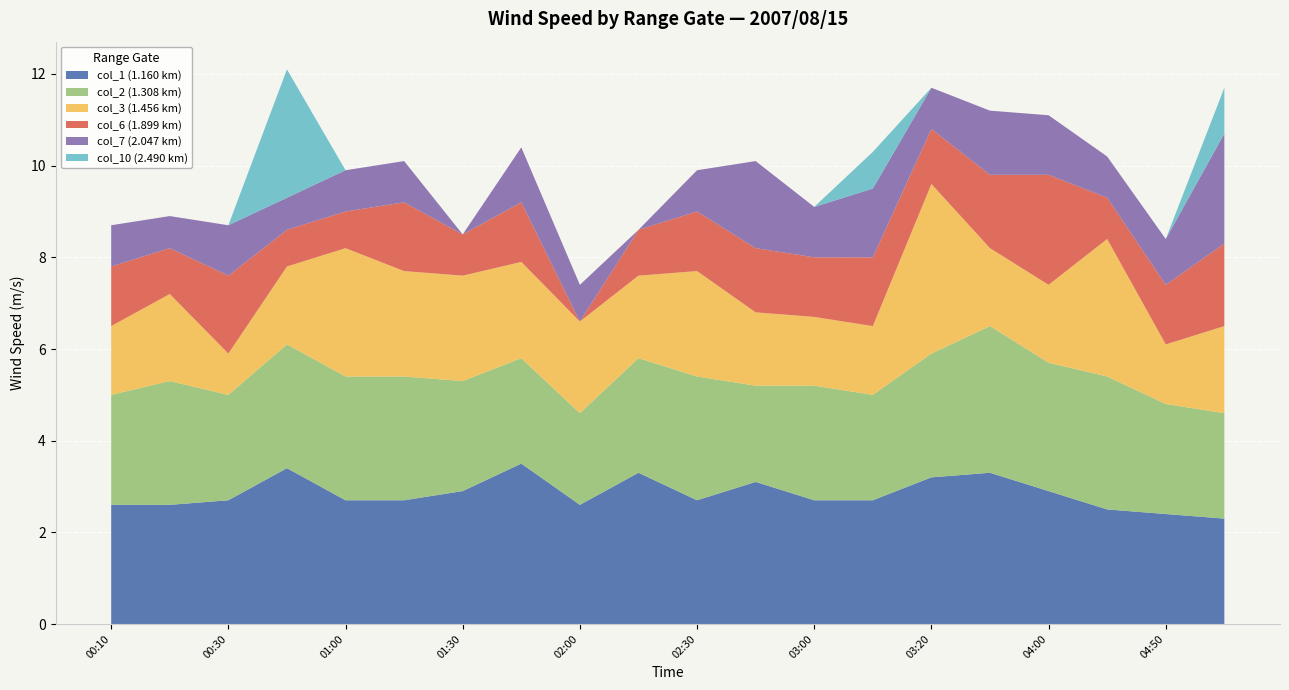

Reading right to left, transcribe all the data shown in this chart.

col_1 (1.160 km): 2007/08/15 05:00=2.3	2007/08/15 04:50=2.4	2007/08/15 04:20=2.5	2007/08/15 04:00=2.9	2007/08/15 03:50=3.3	2007/08/15 03:20=3.2	2007/08/15 03:10=2.7	2007/08/15 03:00=2.7	2007/08/15 02:50=3.1	2007/08/15 02:30=2.7	2007/08/15 02:10=3.3	2007/08/15 02:00=2.6	2007/08/15 01:50=3.5	2007/08/15 01:30=2.9	2007/08/15 01:20=2.7	2007/08/15 01:00=2.7	2007/08/15 00:50=3.4	2007/08/15 00:30=2.7	2007/08/15 00:20=2.6	2007/08/15 00:10=2.6
col_2 (1.308 km): 2007/08/15 05:00=2.3	2007/08/15 04:50=2.4	2007/08/15 04:20=2.9	2007/08/15 04:00=2.8	2007/08/15 03:50=3.2	2007/08/15 03:20=2.7	2007/08/15 03:10=2.3	2007/08/15 03:00=2.5	2007/08/15 02:50=2.1	2007/08/15 02:30=2.7	2007/08/15 02:10=2.5	2007/08/15 02:00=2.0	2007/08/15 01:50=2.3	2007/08/15 01:30=2.4	2007/08/15 01:20=2.7	2007/08/15 01:00=2.7	2007/08/15 00:50=2.7	2007/08/15 00:30=2.3	2007/08/15 00:20=2.7	2007/08/15 00:10=2.4
col_3 (1.456 km): 2007/08/15 05:00=1.9	2007/08/15 04:50=1.3	2007/08/15 04:20=3.0	2007/08/15 04:00=1.7	2007/08/15 03:50=1.7	2007/08/15 03:20=3.7	2007/08/15 03:10=1.5	2007/08/15 03:00=1.5	2007/08/15 02:50=1.6	2007/08/15 02:30=2.3	2007/08/15 02:10=1.8	2007/08/15 02:00=2.0	2007/08/15 01:50=2.1	2007/08/15 01:30=2.3	2007/08/15 01:20=2.3	2007/08/15 01:00=2.8	2007/08/15 00:50=1.7	2007/08/15 00:30=0.9	2007/08/15 00:20=1.9	2007/08/15 00:10=1.5
col_6 (1.899 km): 2007/08/15 05:00=1.8	2007/08/15 04:50=1.3	2007/08/15 04:20=0.9	2007/08/15 04:00=2.4	2007/08/15 03:50=1.6	2007/08/15 03:20=1.2	2007/08/15 03:10=1.5	2007/08/15 03:00=1.3	2007/08/15 02:50=1.4	2007/08/15 02:30=1.3	2007/08/15 02:10=1.0	2007/08/15 02:00=0.0	2007/08/15 01:50=1.3	2007/08/15 01:30=0.9	2007/08/15 01:20=1.5	2007/08/15 01:00=0.8	2007/08/15 00:50=0.8	2007/08/15 00:30=1.7	2007/08/15 00:20=1.0	2007/08/15 00:10=1.3
col_7 (2.047 km): 2007/08/15 05:00=2.4	2007/08/15 04:50=1.0	2007/08/15 04:20=0.9	2007/08/15 04:00=1.3	2007/08/15 03:50=1.4	2007/08/15 03:20=0.9	2007/08/15 03:10=1.5	2007/08/15 03:00=1.1	2007/08/15 02:50=1.9	2007/08/15 02:30=0.9	2007/08/15 02:10=0.0	2007/08/15 02:00=0.8	2007/08/15 01:50=1.2	2007/08/15 01:30=0.0	2007/08/15 01:20=0.9	2007/08/15 01:00=0.9	2007/08/15 00:50=0.7	2007/08/15 00:30=1.1	2007/08/15 00:20=0.7	2007/08/15 00:10=0.9
col_10 (2.490 km): 2007/08/15 05:00=1.0	2007/08/15 04:50=0.0	2007/08/15 04:20=0.0	2007/08/15 04:00=0.0	2007/08/15 03:50=0.0	2007/08/15 03:20=0.0	2007/08/15 03:10=0.8	2007/08/15 03:00=0.0	2007/08/15 02:50=0.0	2007/08/15 02:30=0.0	2007/08/15 02:10=0.0	2007/08/15 02:00=0.0	2007/08/15 01:50=0.0	2007/08/15 01:30=0.0	2007/08/15 01:20=0.0	2007/08/15 01:00=0.0	2007/08/15 00:50=2.8	2007/08/15 00:30=0.0	2007/08/15 00:20=0.0	2007/08/15 00:10=0.0